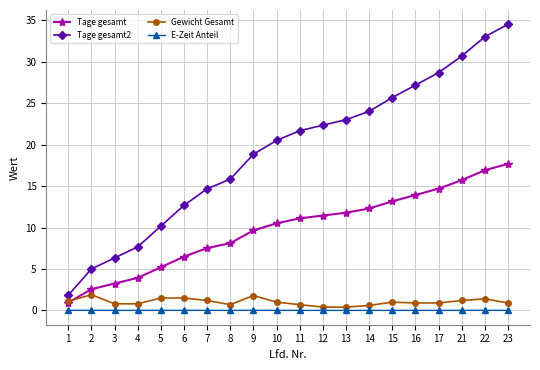

What value does the Tage gesamt series have at 23?

17.7